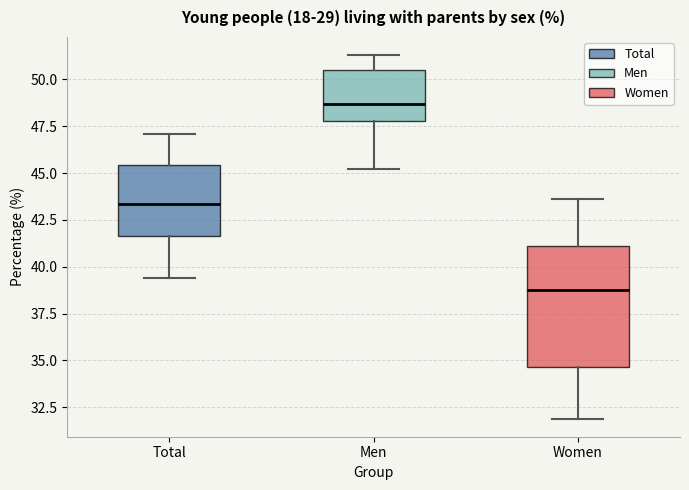

Reading left to right, read every box against the y-axis: the position of its median line, the range the box covers, and the ends of its whiskers. The values are not printed on the chart, so give them approximately, as read against the axis.

Total: median 43.5, box 41.5 to 45.5, whiskers 39.5 to 47.0
Men: median 48.5, box 48.0 to 50.5, whiskers 45.0 to 51.5
Women: median 39.0, box 34.5 to 41.0, whiskers 32.0 to 43.5